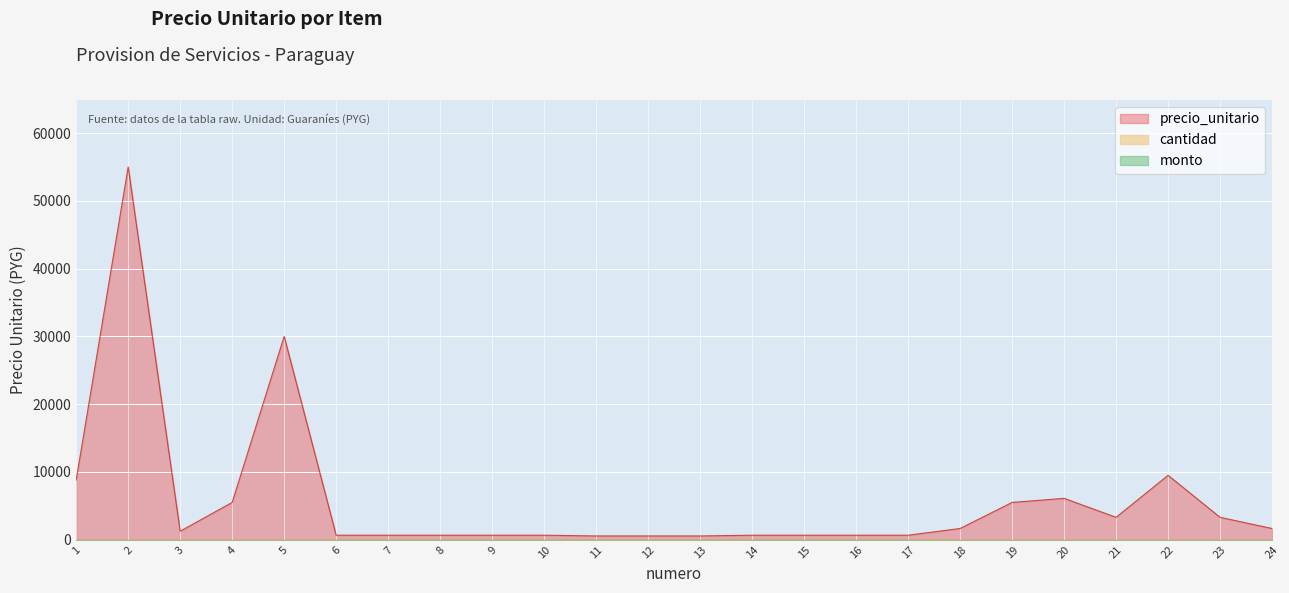

What is the maximum value shown in the chart?

55000